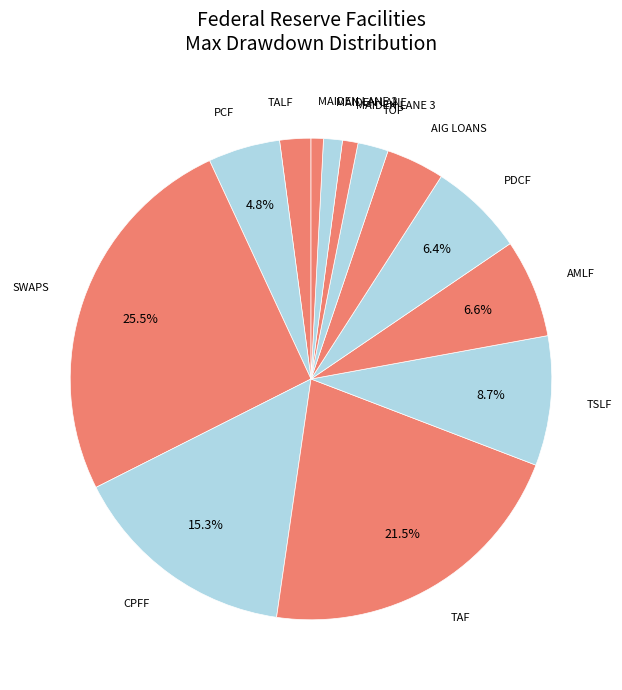

Which slice is the largest?

SWAPS